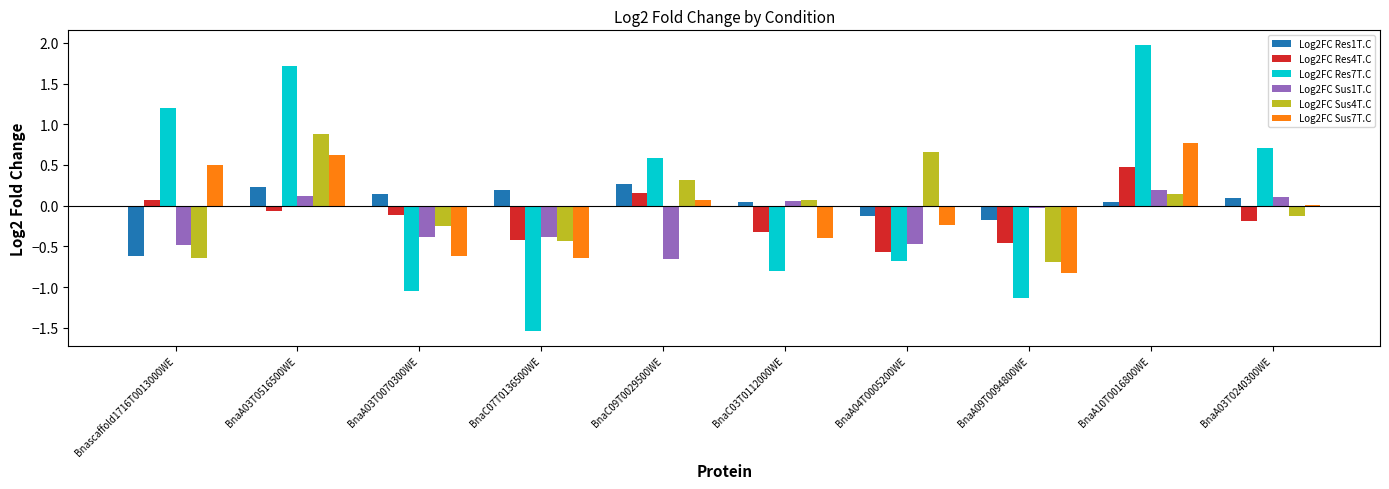

What is the difference between the highest and lowest values at Bnascaffold1716T0013000WE?

1.8